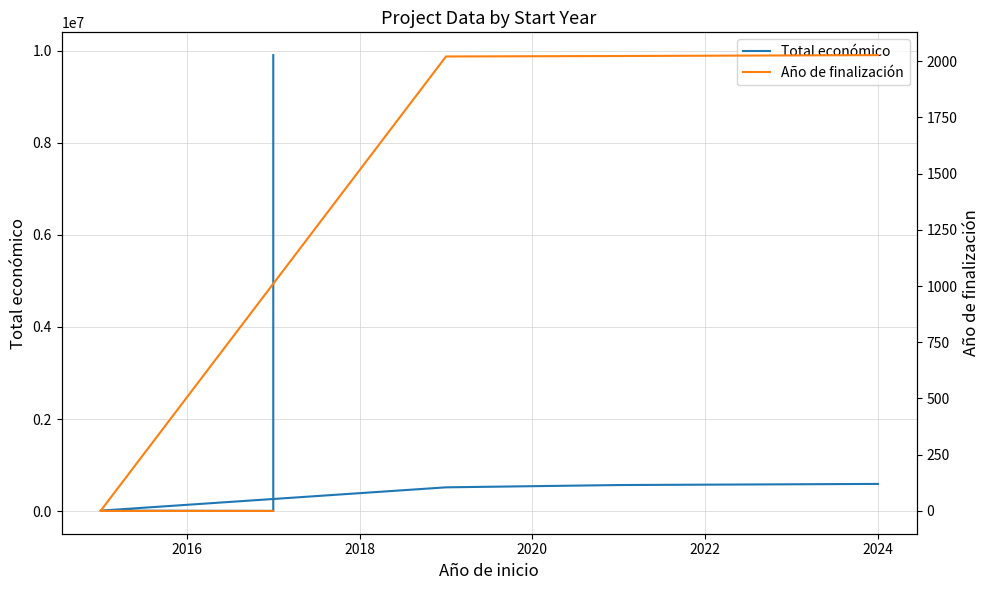

Does the chart display data point markers on the line(s)?

No